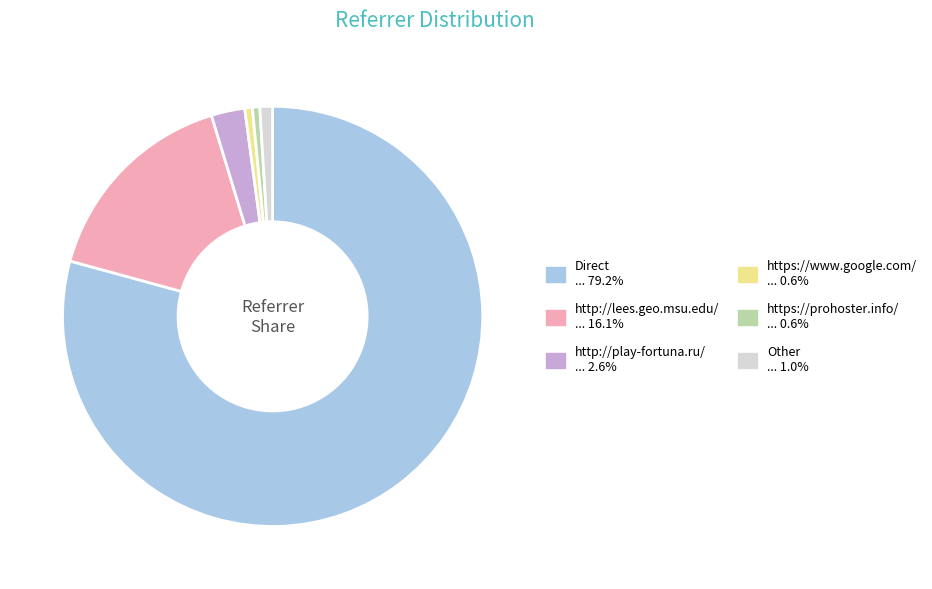

Is the sum of Direct and http://play-fortuna.ru/ greater than half?

Yes